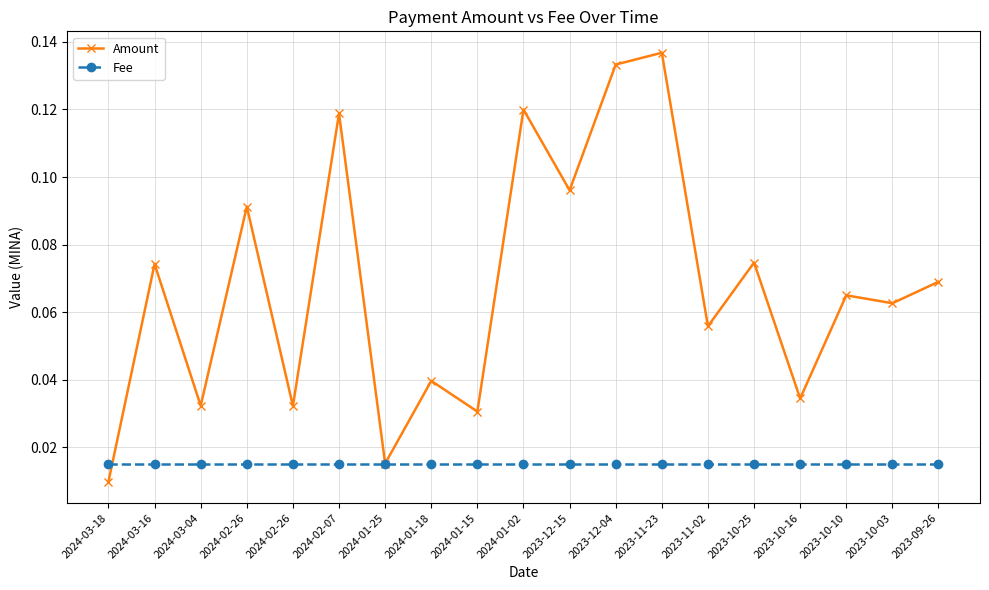

How many data points does each series have?

19